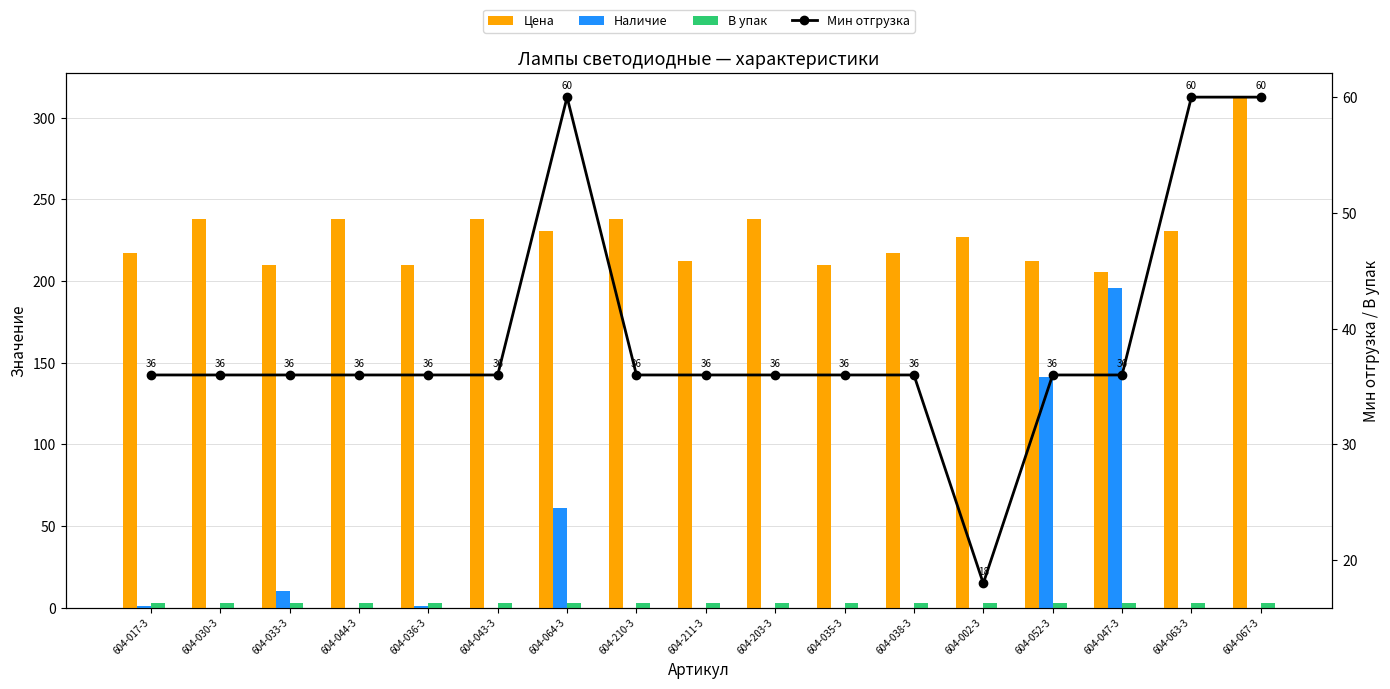

Which series has the widest spread of values?

Наличие